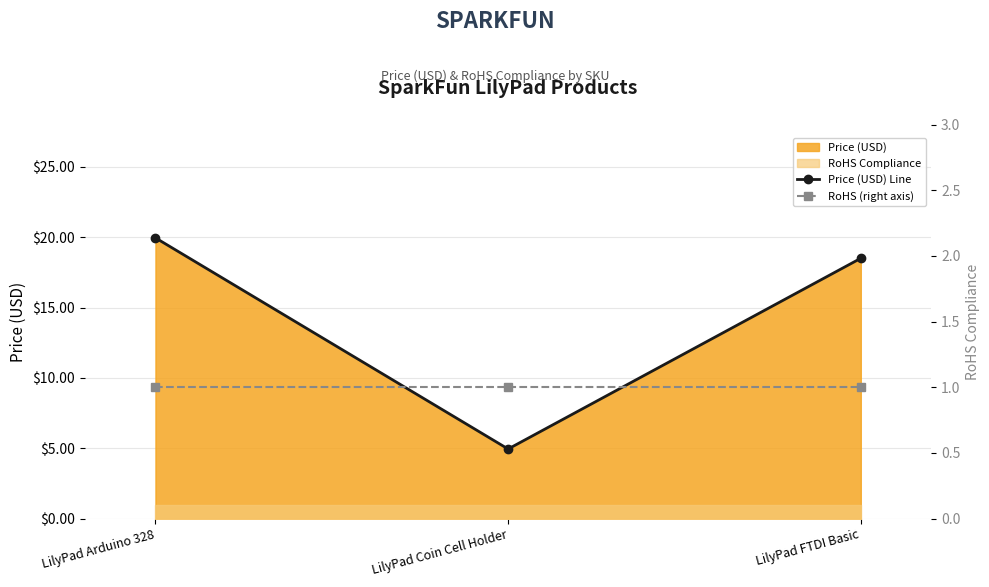

Reading left to right, extract all data points from this chart.

Price (USD) Line: 19.9	5.0	18.5
RoHS (right axis): 1.0	1.0	1.0